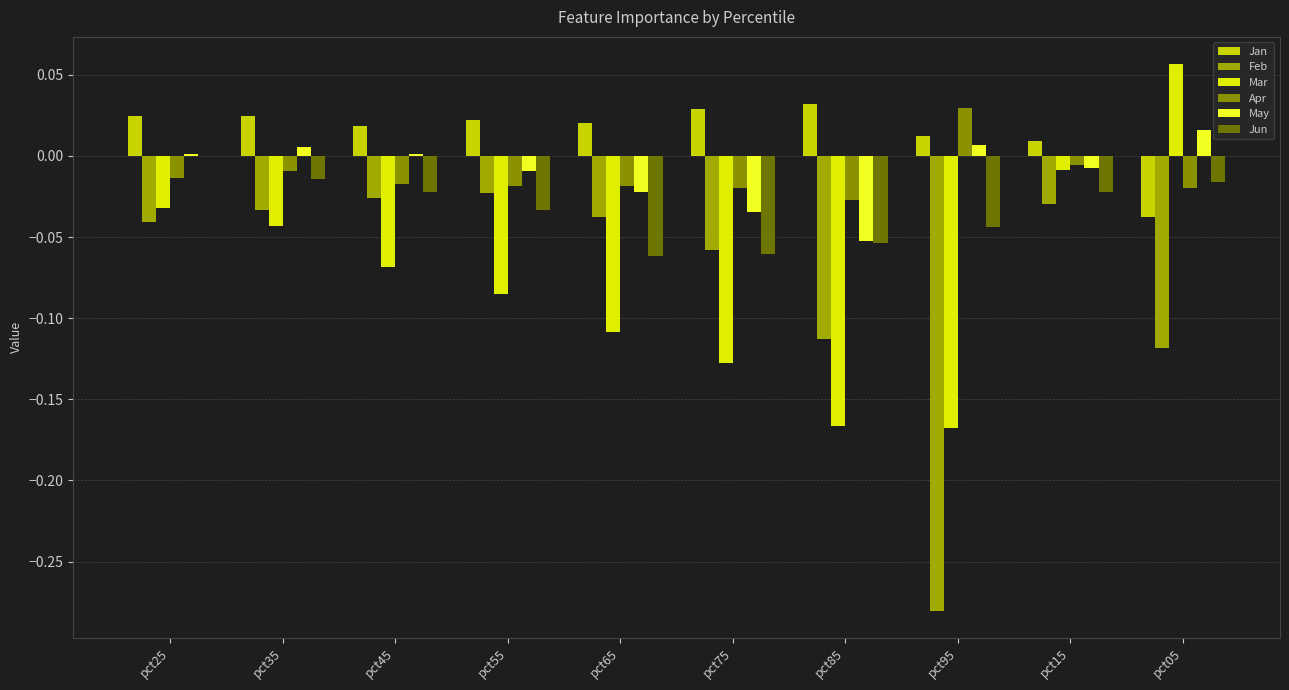

How many values in Jan are above zero?

9